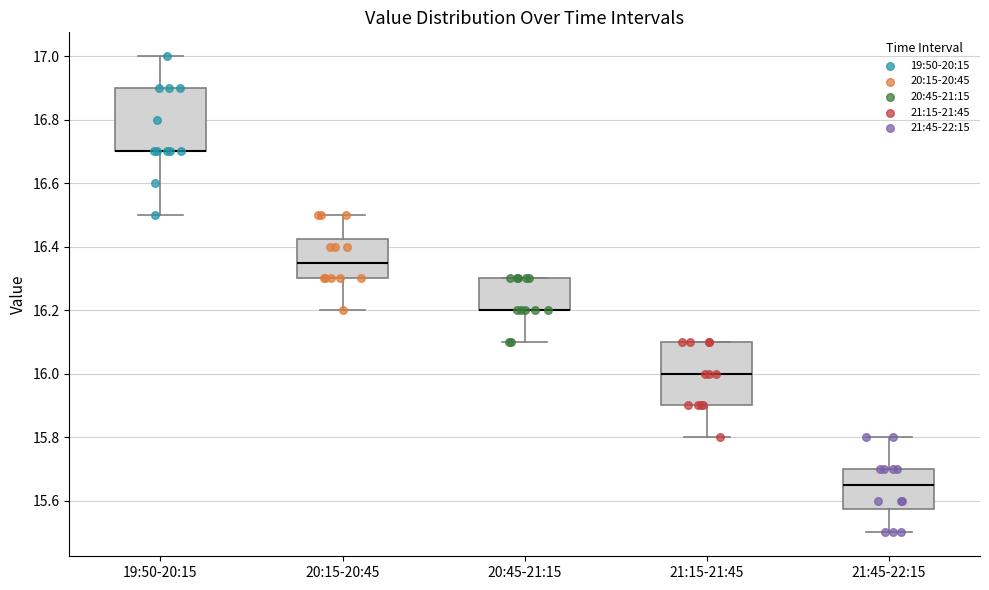

Where is the lower edge of the box for 20:45-21:15 on the y-axis? The values are not printed on the chart, so give them approximately, as read against the axis.

16.20